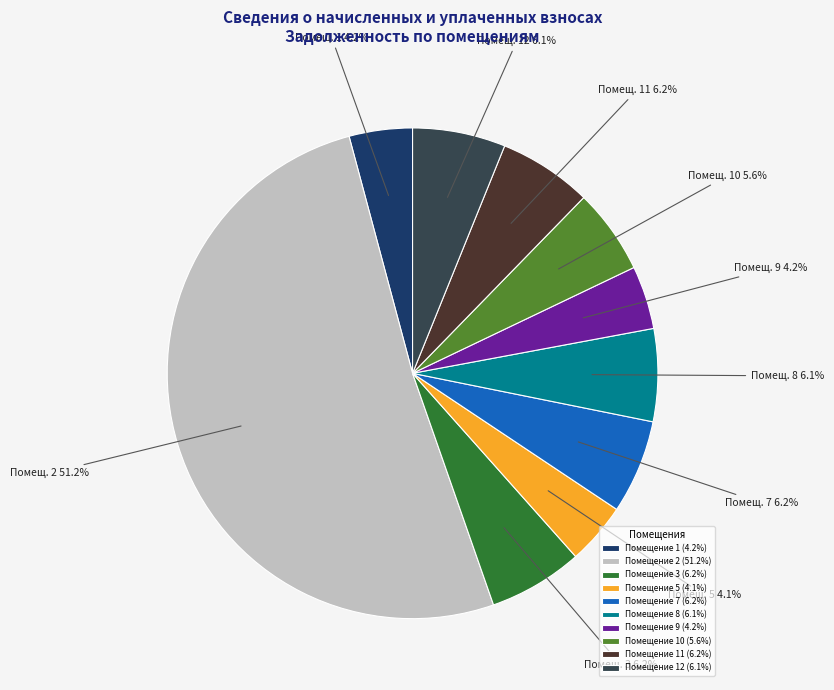

Combined, what portion of the pie is Помещение 7 (6.2%) and Помещение 5 (4.1%)?

10.3%